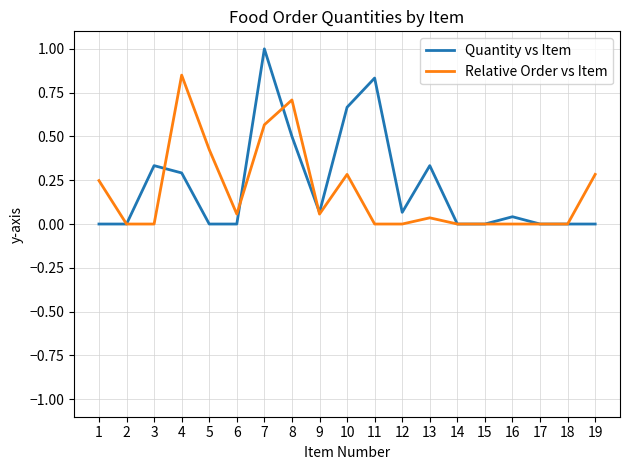

Is the value of Quantity vs Item at 12 greater than the value of Relative Order vs Item at 3?

Yes